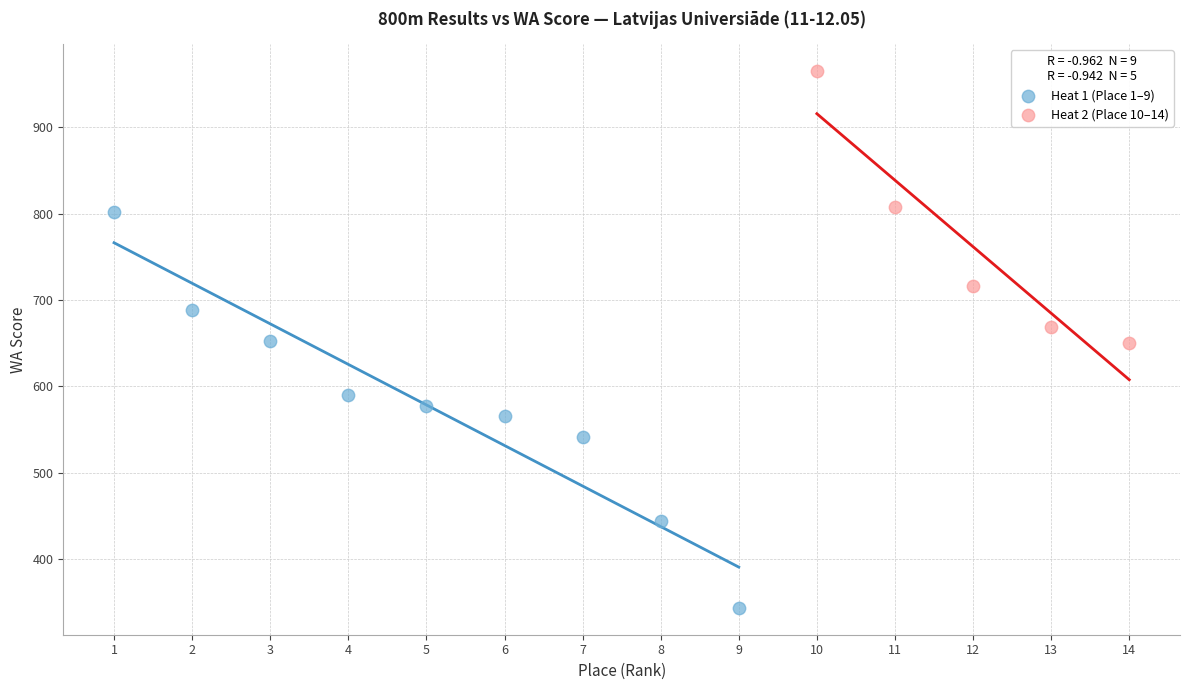

Which series reaches the maximum Y coordinate?

Heat 2 (Place 10–14)